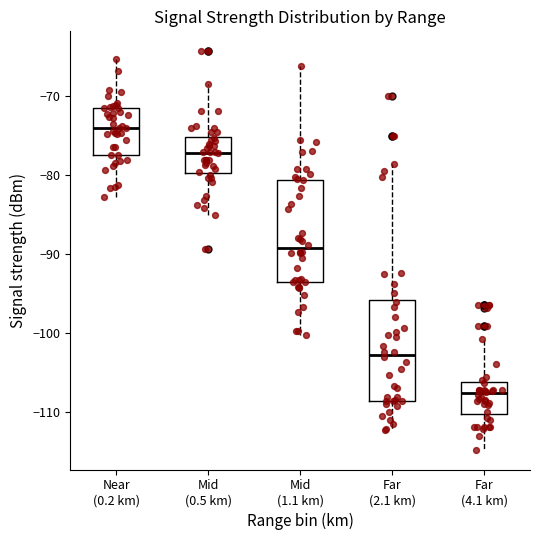

Reading left to right, transcribe this box plot: for each box, give where its median line is, the range the box spans, and where its two whiskers end, as read against the y-axis. The values are not printed on the chart, so give them approximately, as read against the axis.

Near (0.2 km): median -74, box -77 to -71, whiskers -83 to -65
Mid (0.5 km): median -77, box -80 to -75, whiskers -85 to -68
Mid (1.1 km): median -89, box -93 to -81, whiskers -100 to -66
Far (2.1 km): median -103, box -109 to -96, whiskers -112 to -79
Far (4.1 km): median -108, box -110 to -106, whiskers -115 to -101